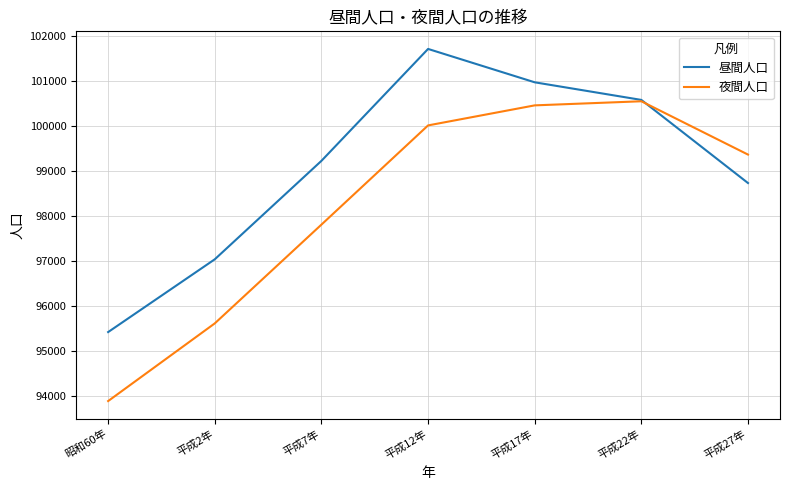

True or false: 昼間人口 and 夜間人口 cross at least once.

True